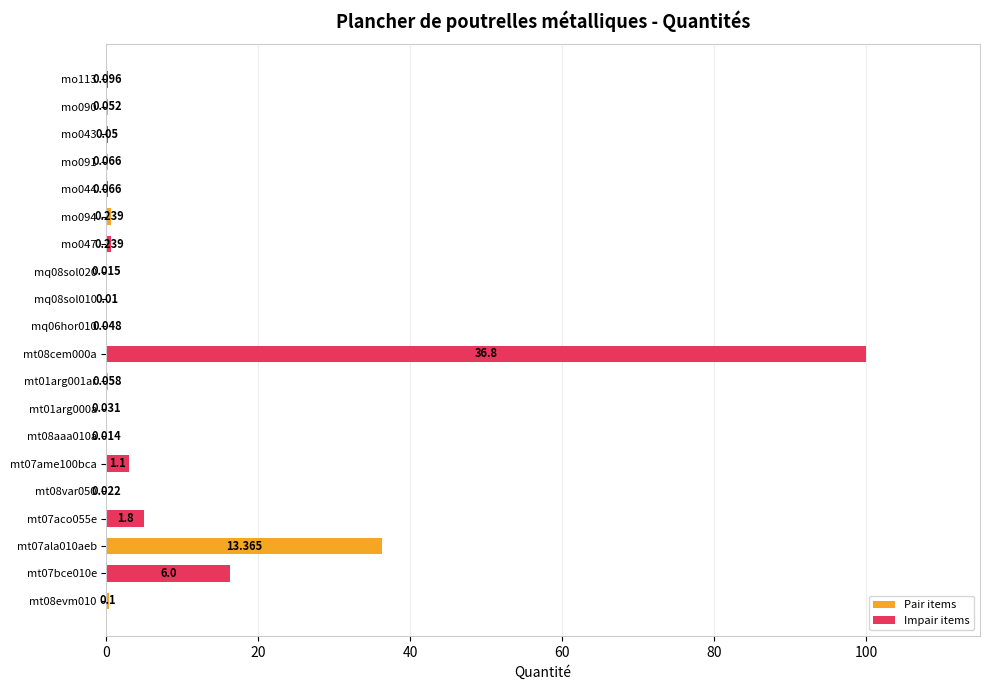

Which series changed the most between mt08var050 and mo094?

Impair items